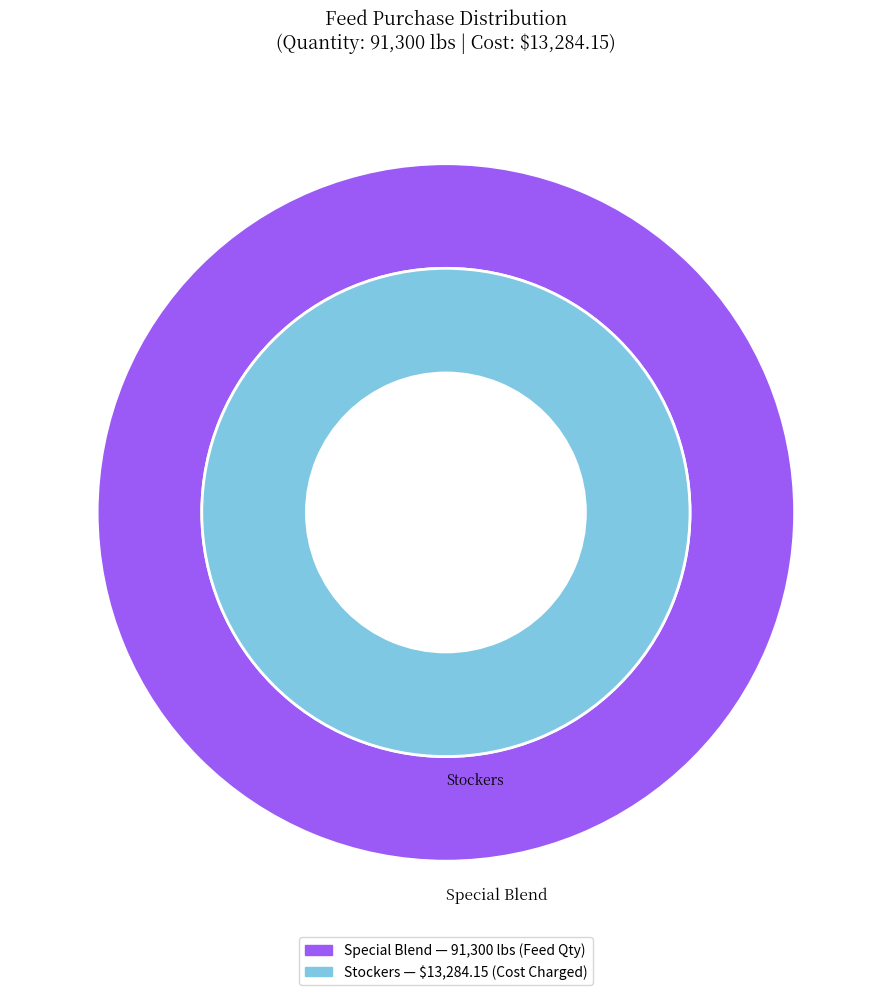

Which slice is the largest?

Special Blend